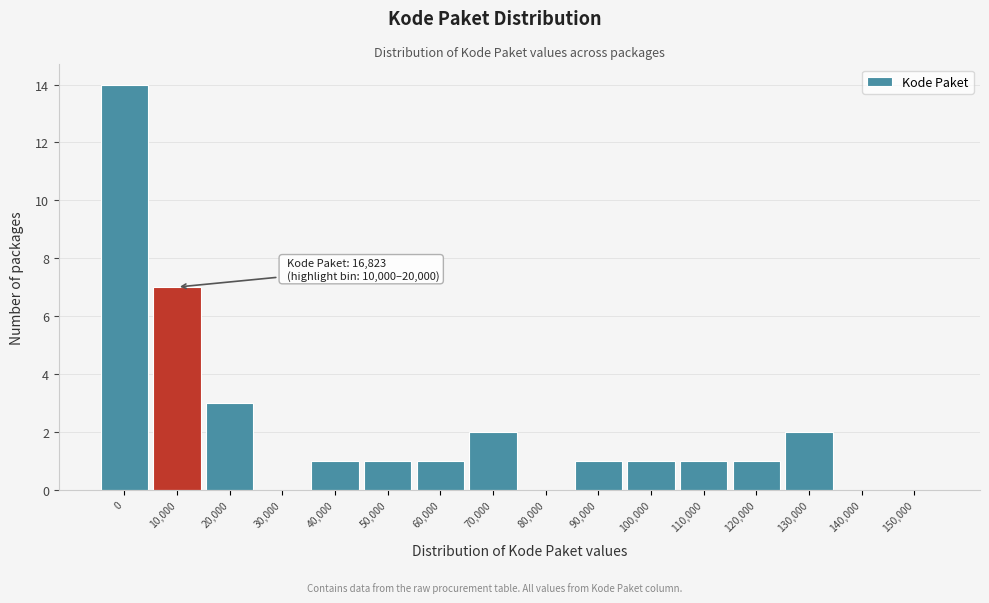

Reading left to right, transcribe all the data shown in this chart.

0=14	10,000=7	20,000=3	30,000=0	40,000=1	50,000=1	60,000=1	70,000=2	80,000=0	90,000=1	100,000=1	110,000=1	120,000=1	130,000=2	140,000=0	150,000=0